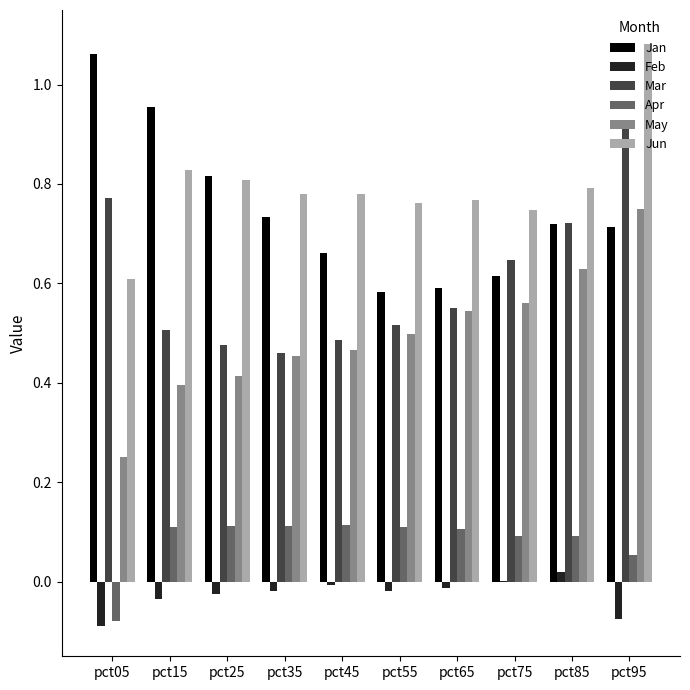

At which category is the sum across all series the highest?

pct95